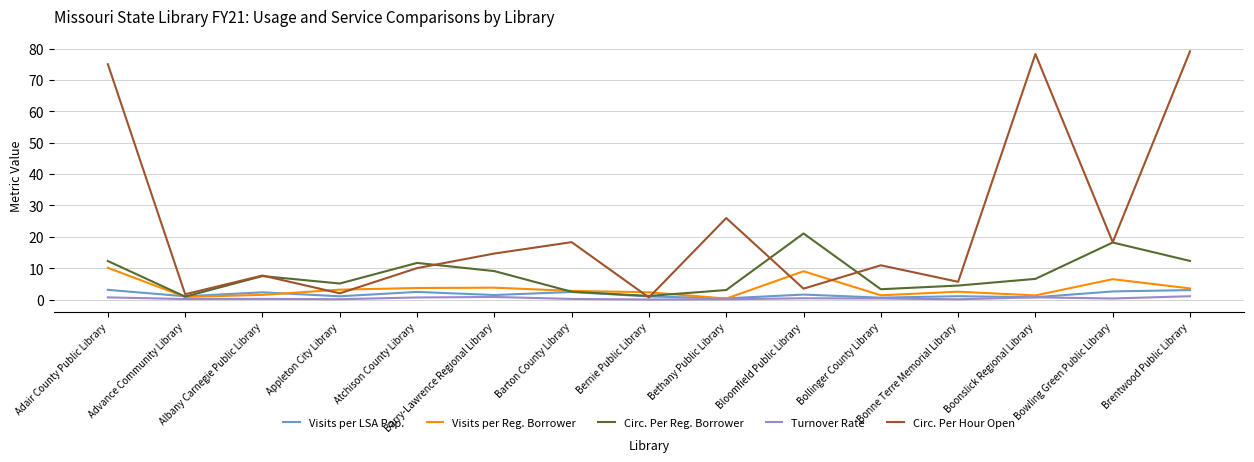

Which series has the largest range (max minus min)?

Circ. Per Hour Open